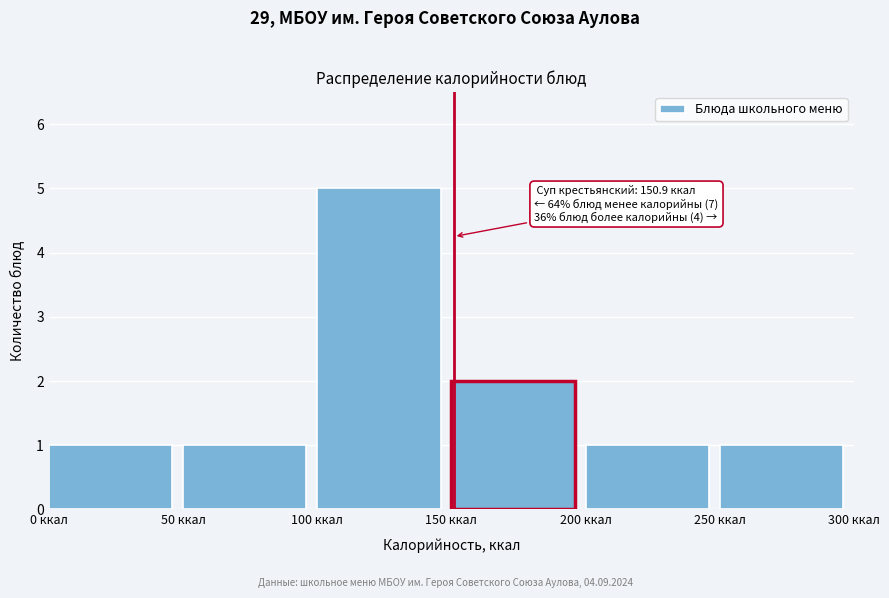

Which range on the x-axis has the tallest bar?

100 to 150